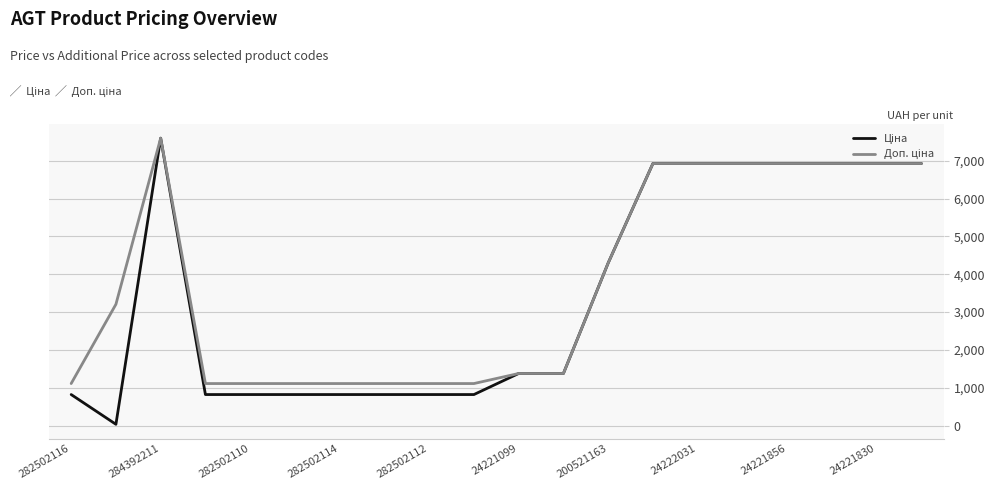

What is the greatest value displayed?

7596.5